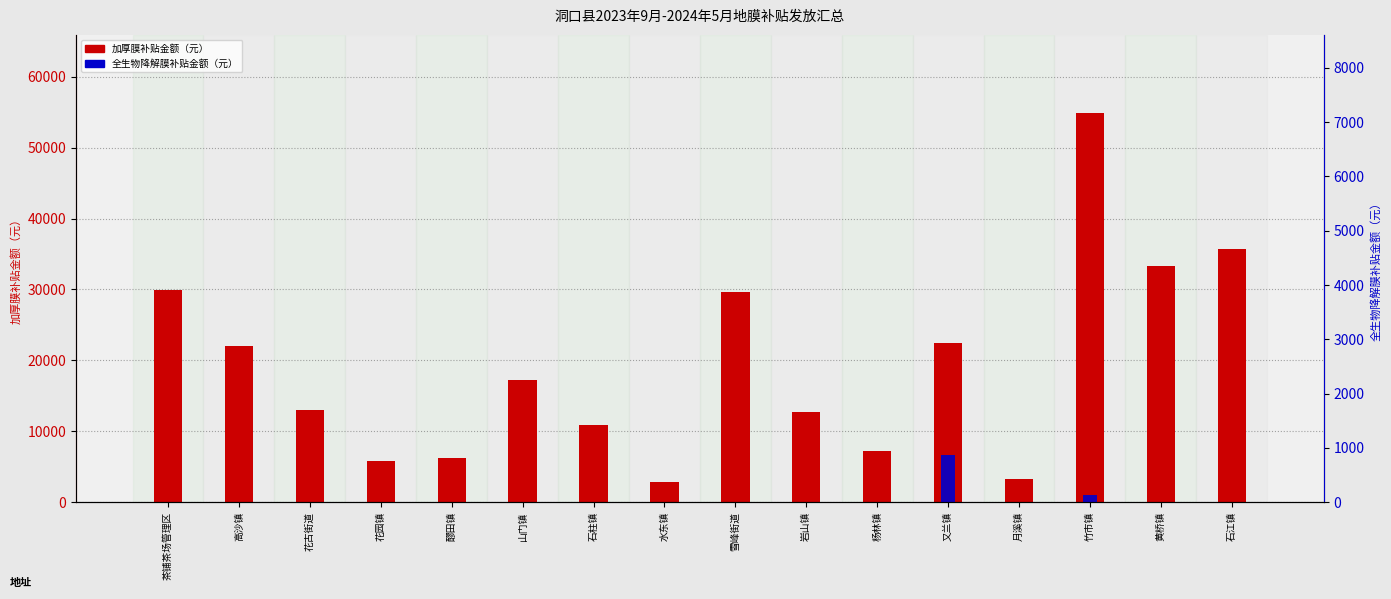

How many values in 全生物降解膜补贴金额 are above zero?

2